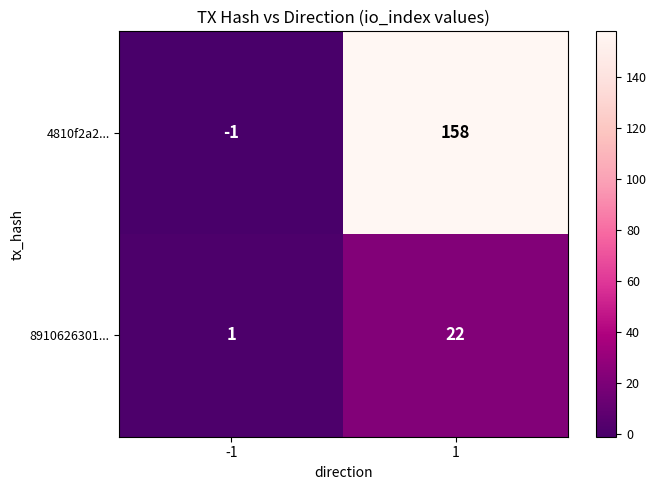

The value of 8910626301... at -1 is 0. True or false?

False